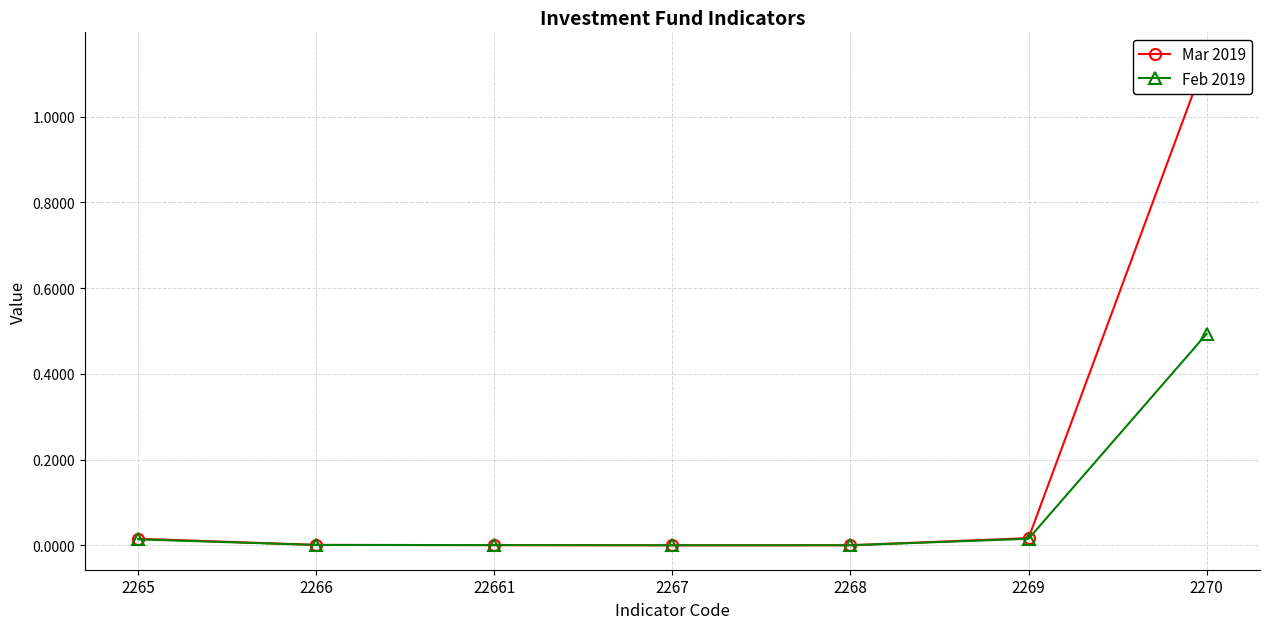

True or false: Feb 2019 and Mar 2019 cross at least once.

True